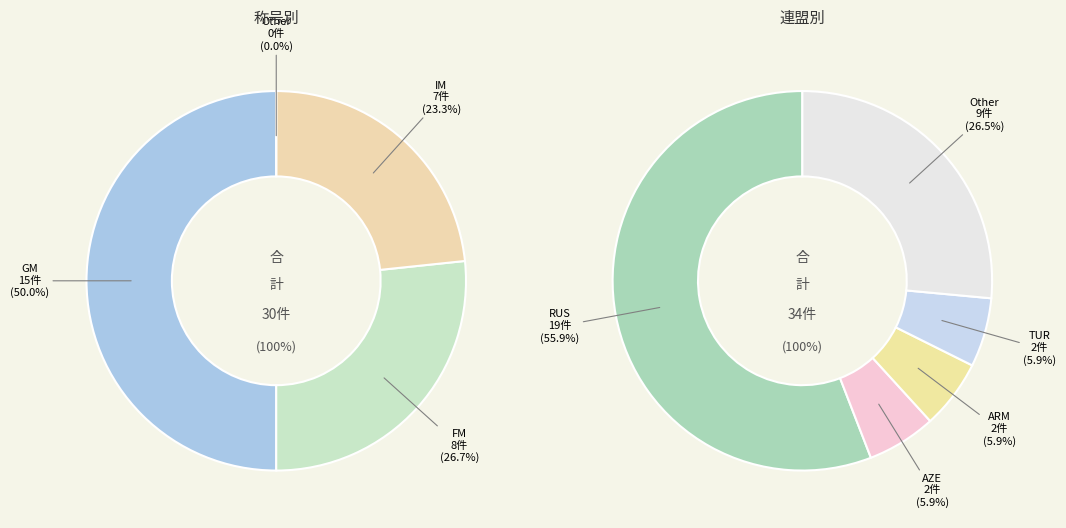

What percentage is NOT represented by 3?

85.7%